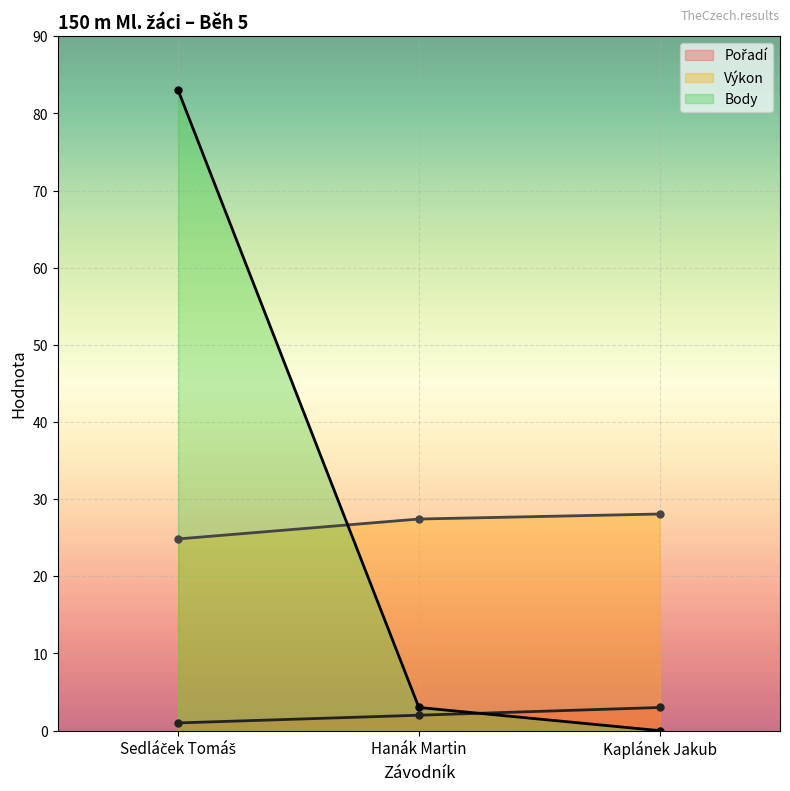

At which label does Body reach its minimum?

Kaplánek Jakub